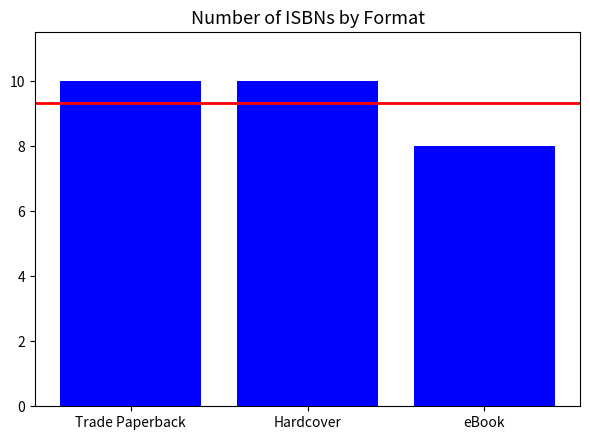

What is the smallest value displayed?

8